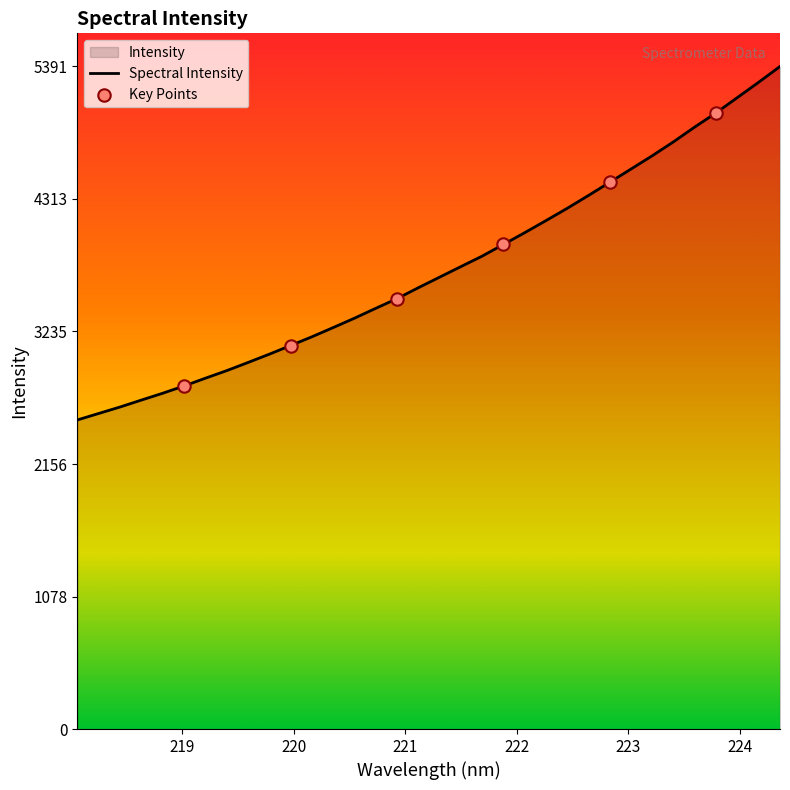

What is the smallest value displayed?

2515.4